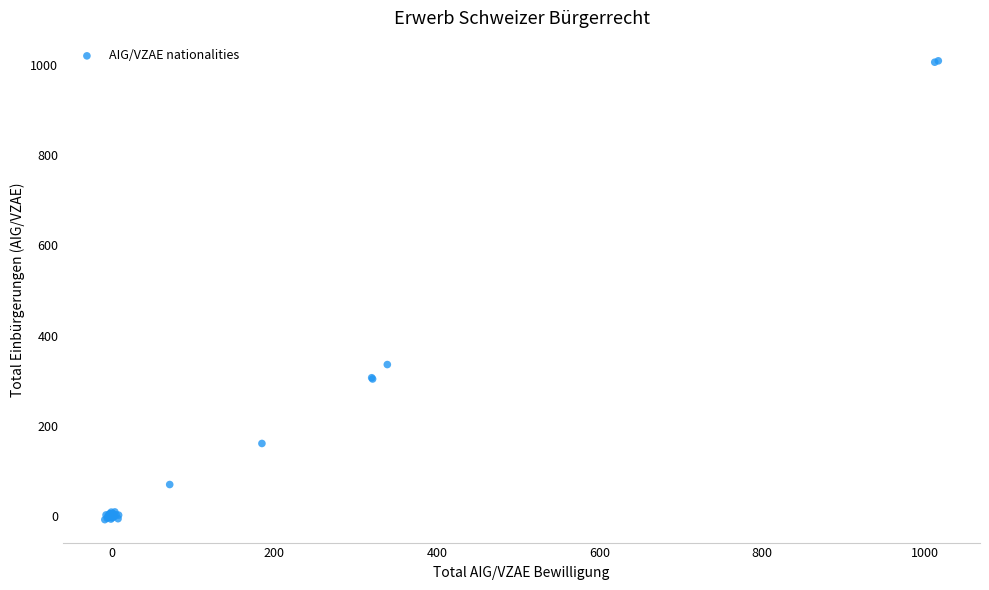

What Y value in the scatter plot is closest to 500?

336.2